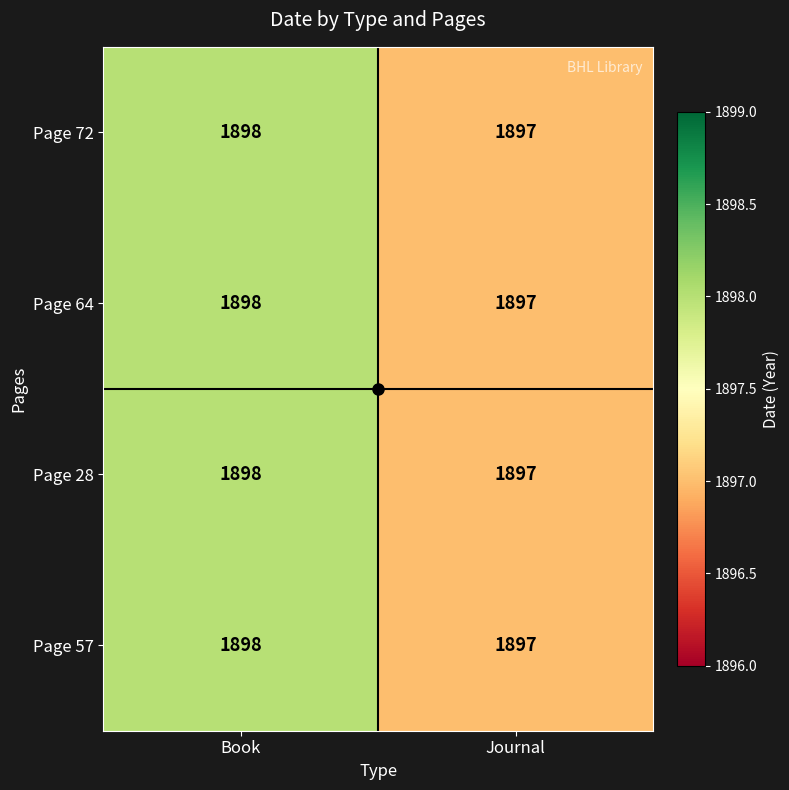

Rank the categories by Page 28 value from lowest to highest.

Journal, Book